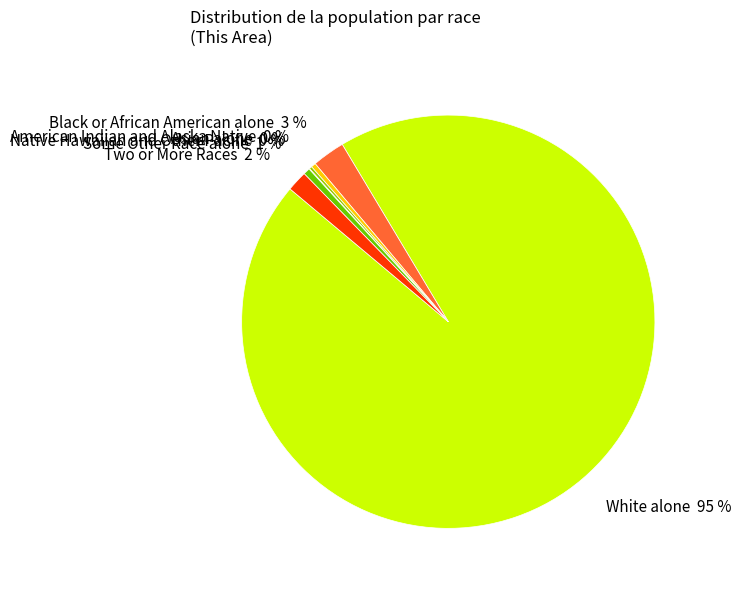

Do American Indian and Alaska Native 0 % and Some Other Race alone 1 % together represent more than half of the pie?

No